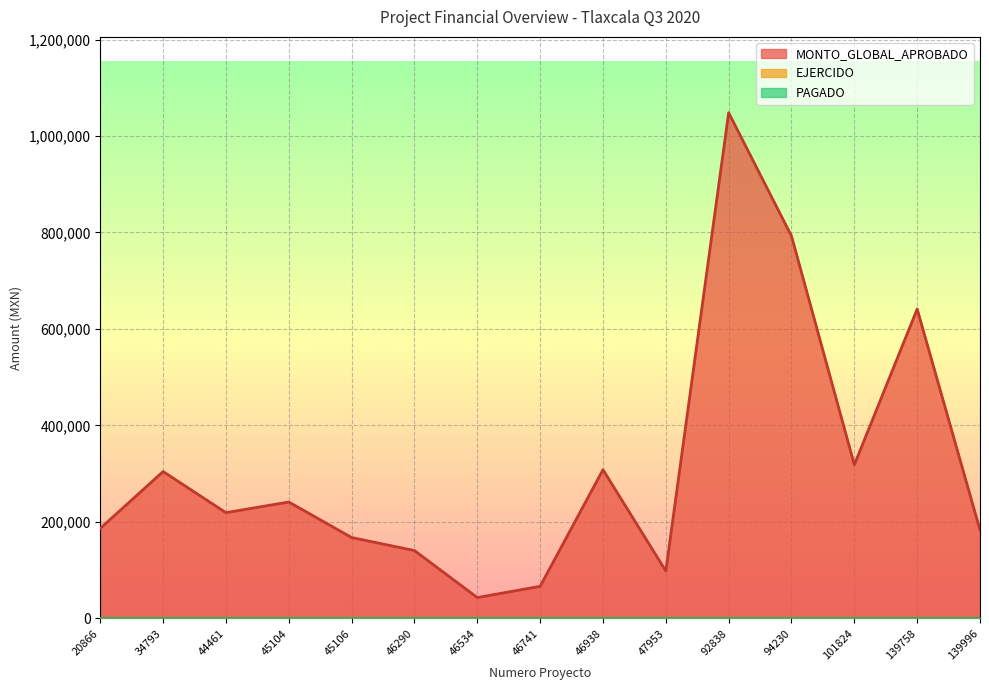

Is the value of EJERCIDO at 46938 greater than the value of MONTO_GLOBAL_APROBADO at 46741?

No